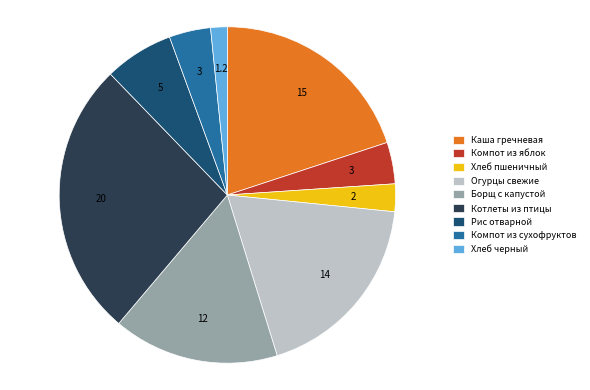

What is the ratio of the value at Компот из яблок to the value at Хлеб черный?

2.5